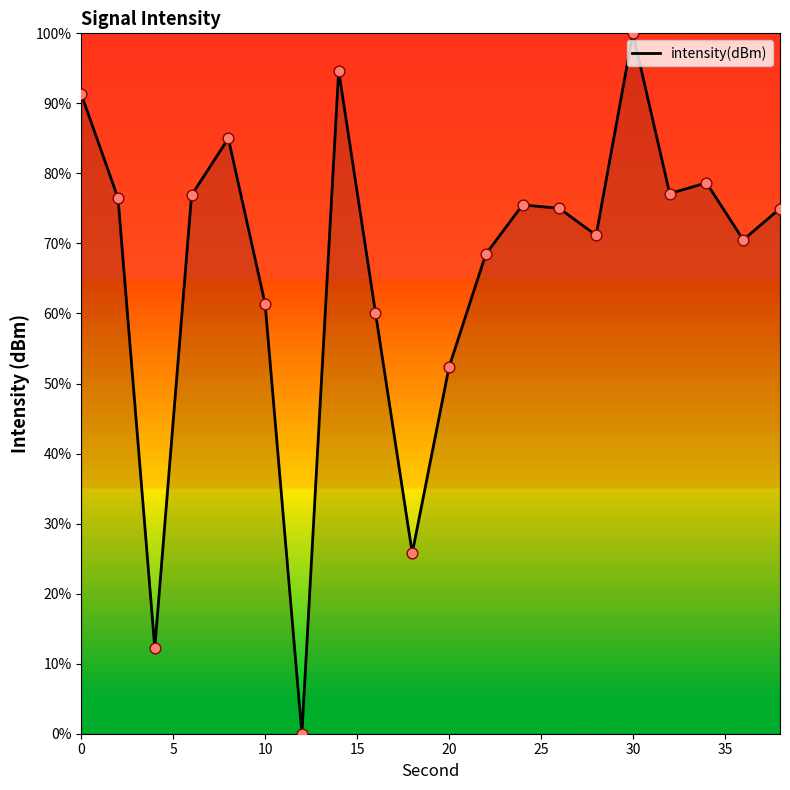

What is the greatest value displayed?

100.0